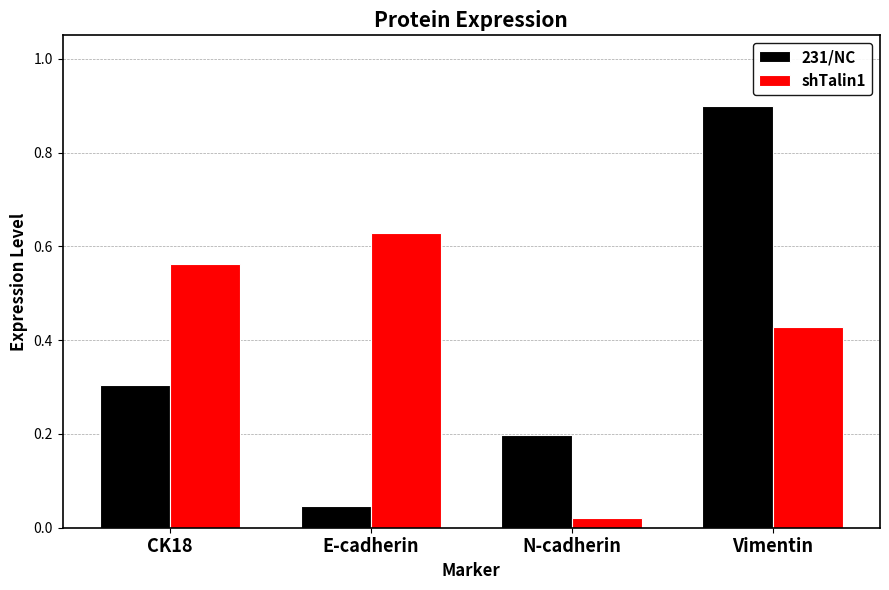

The 231/NC series shows 0.3 at N-cadherin. True or false?

False